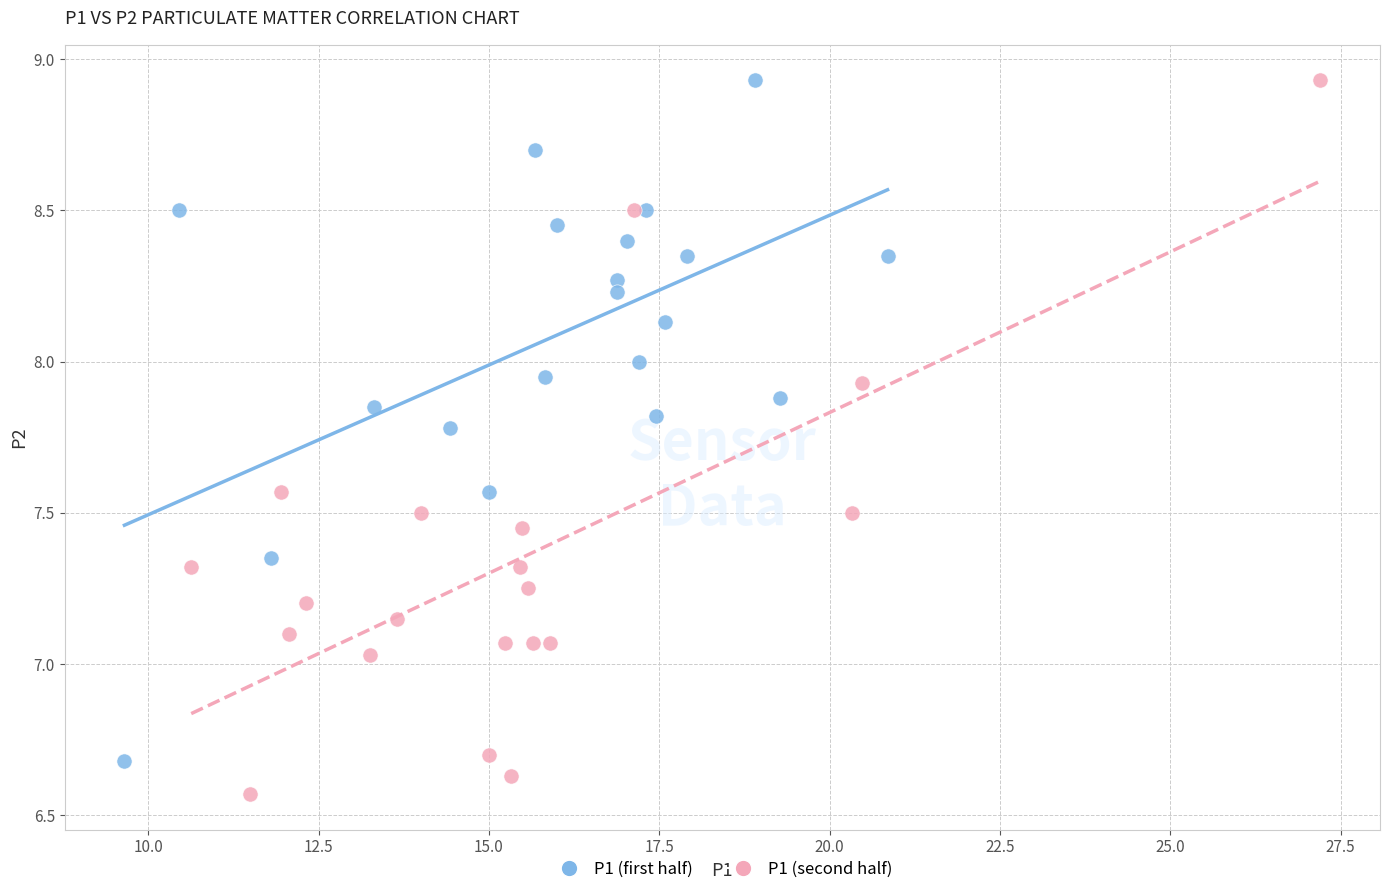

Which series contains the lowest Y value?

P1 (second half)